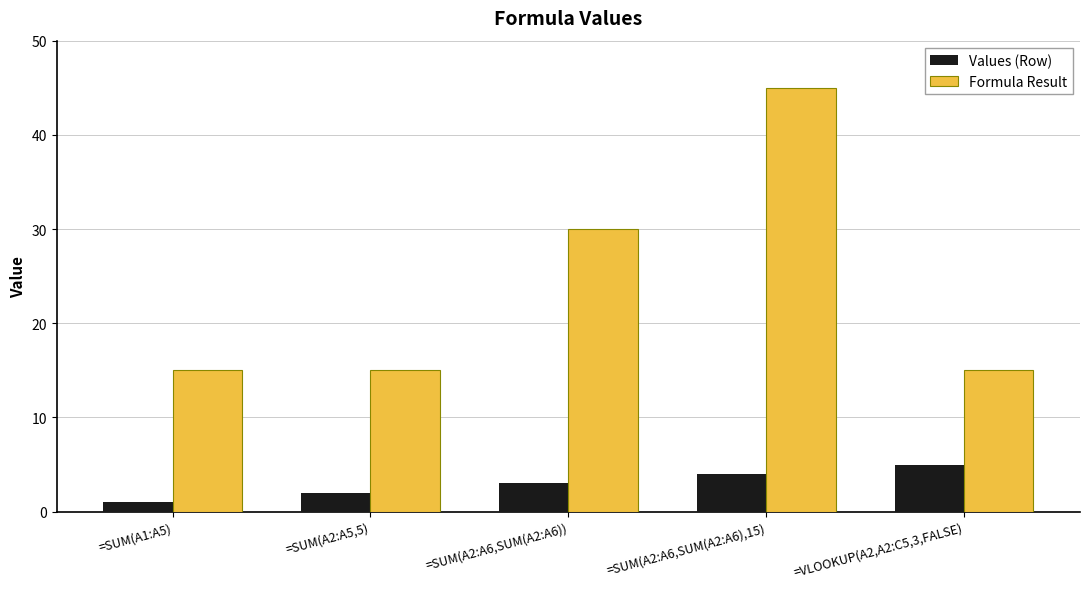

At which label is Formula Result closest to 30?

=SUM(A2:A6,SUM(A2:A6))